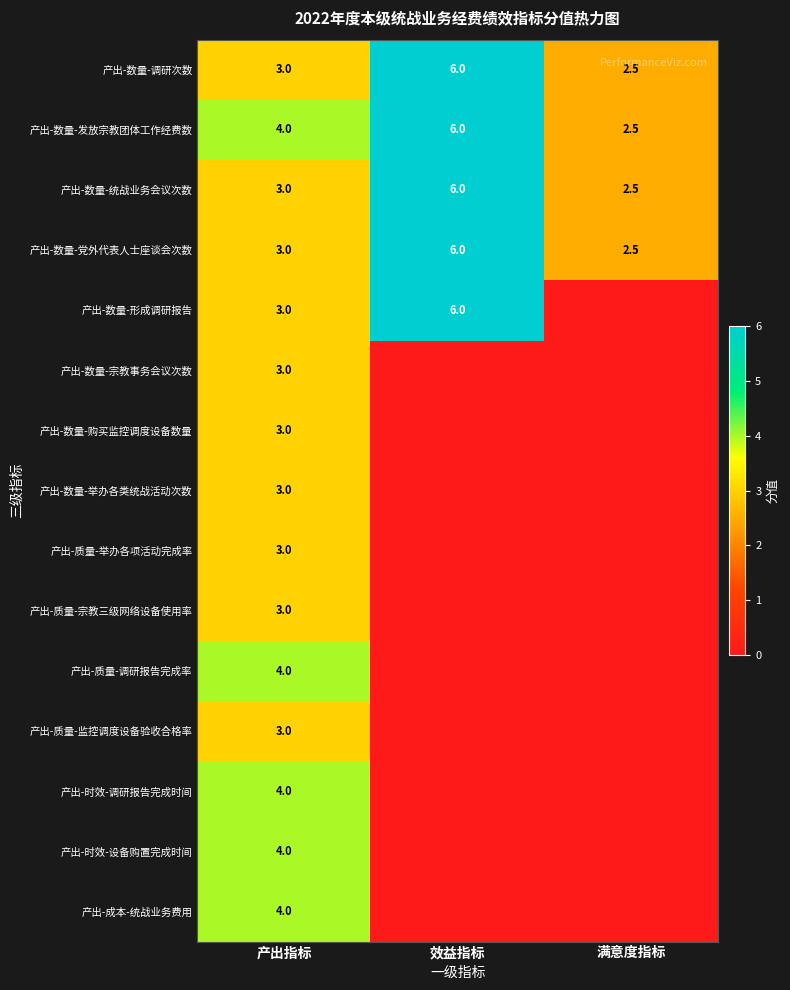

At which category is the sum across all series the highest?

产出指标